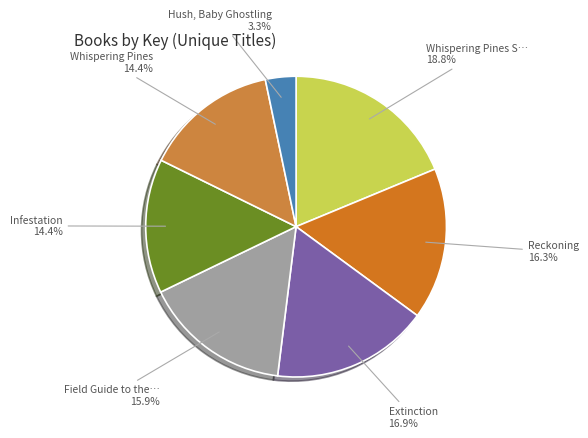

How many slices are in this pie chart?

7